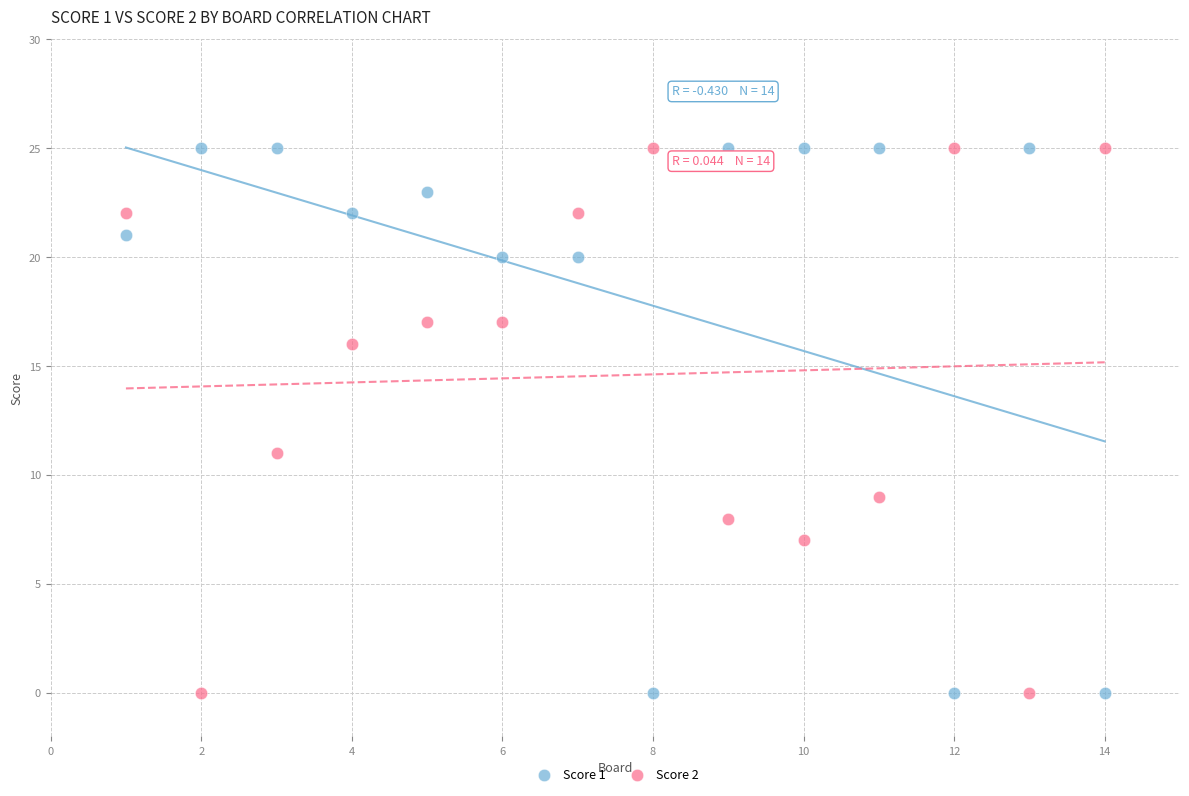

What are all the series names shown in the legend?

Score 1, Score 2